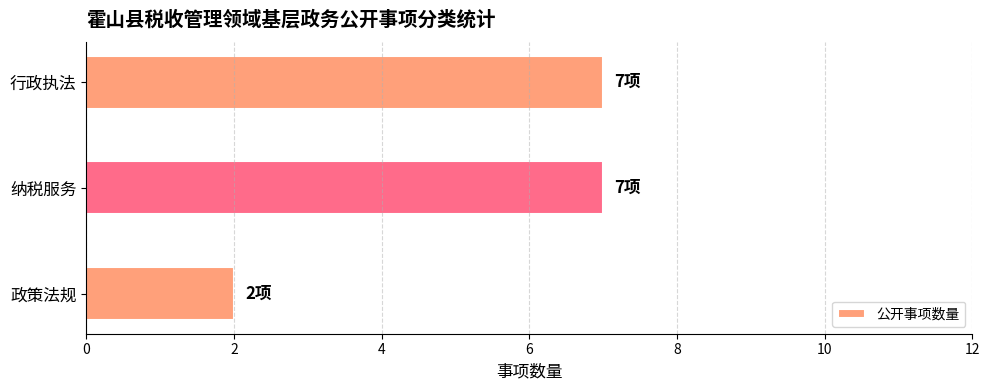

Reading bottom to top, list all the values displayed in this chart.

2	7	7